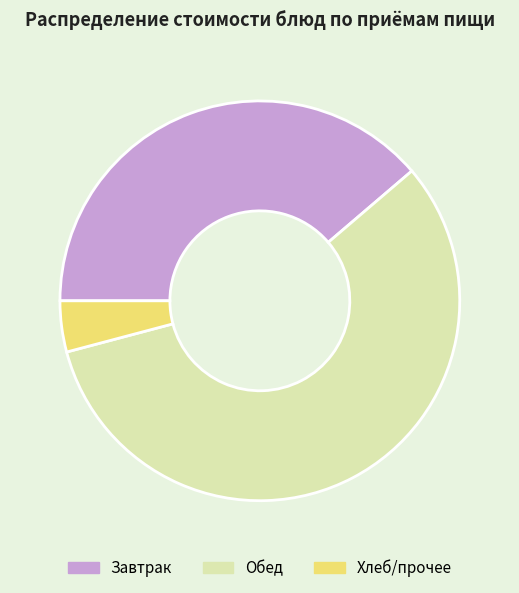

Does any single category account for the majority?

Yes